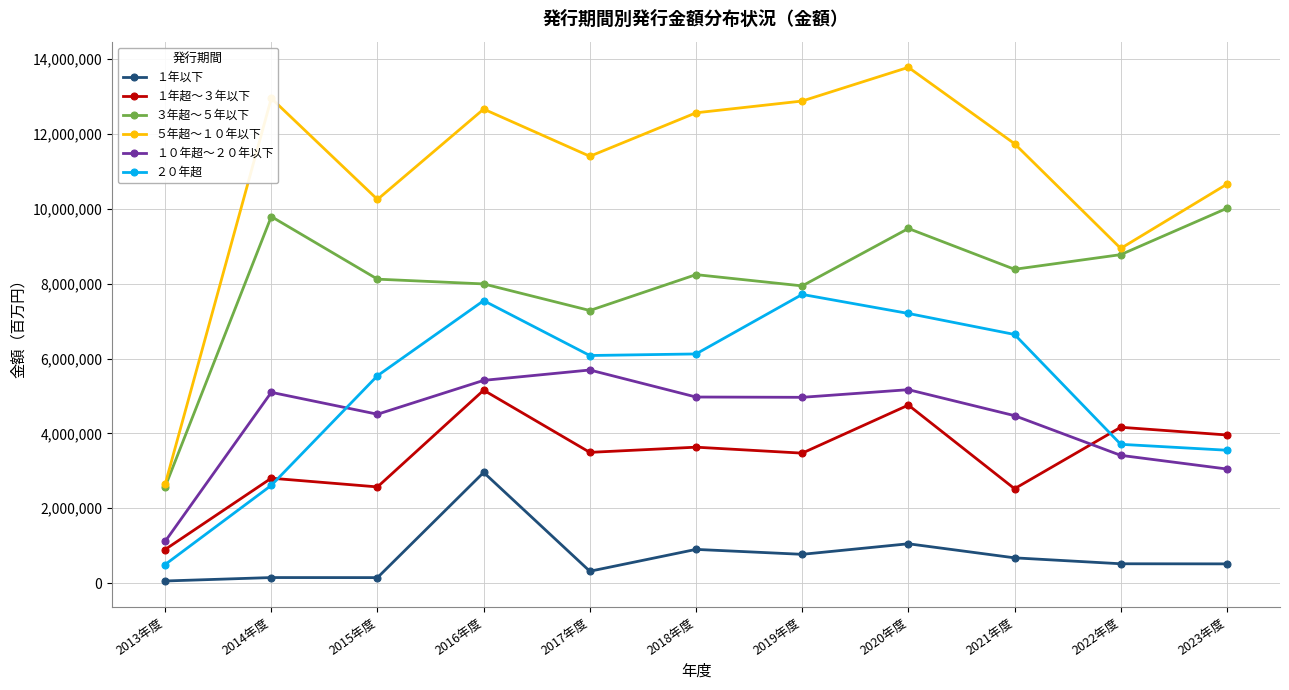

At which category does the chart reach its peak across all series?

2020年度